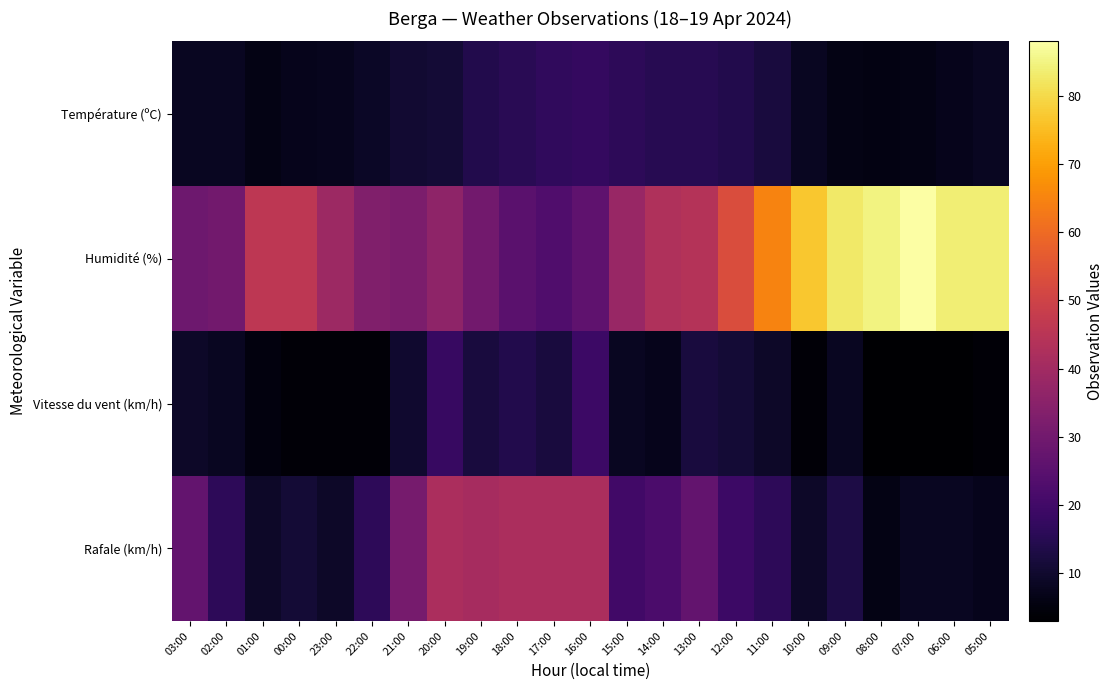

Reading left to right, transcribe all the data shown in this chart.

Température (ºC): 03:00=8.0	02:00=8.2	01:00=6.2	00:00=7.0	23:00=7.4	22:00=8.9	21:00=10.5	20:00=11.2	19:00=14.0	18:00=15.5	17:00=16.7	16:00=17.6	15:00=16.0	14:00=15.1	13:00=15.0	12:00=14.0	11:00=12.2	10:00=8.3	09:00=6.2	08:00=5.8	07:00=6.3	06:00=7.2	05:00=8.1
Humidité (%): 03:00=29.0	02:00=30.0	01:00=46.0	00:00=46.0	23:00=39.0	22:00=33.0	21:00=32.0	20:00=36.0	19:00=30.0	18:00=25.0	17:00=23.0	16:00=26.0	15:00=38.0	14:00=43.0	13:00=44.0	12:00=53.0	11:00=65.0	10:00=77.0	09:00=83.0	08:00=85.0	07:00=88.0	06:00=84.0	05:00=84.0
Vitesse du vent (km/h): 03:00=9.0	02:00=8.0	01:00=5.0	00:00=4.0	23:00=4.0	22:00=4.0	21:00=10.0	20:00=18.0	19:00=12.0	18:00=14.0	17:00=12.0	16:00=19.0	15:00=8.0	14:00=7.0	13:00=12.0	12:00=11.0	11:00=9.0	10:00=4.0	09:00=8.0	08:00=3.0	07:00=3.0	06:00=3.0	05:00=4.0
Rafale (km/h): 03:00=27.0	02:00=16.0	01:00=9.0	00:00=11.0	23:00=9.0	22:00=16.0	21:00=31.0	20:00=42.0	19:00=41.0	18:00=42.0	17:00=42.0	16:00=42.0	15:00=20.0	14:00=22.0	13:00=27.0	12:00=19.0	11:00=16.0	10:00=9.0	09:00=13.0	08:00=6.0	07:00=8.0	06:00=8.0	05:00=7.0